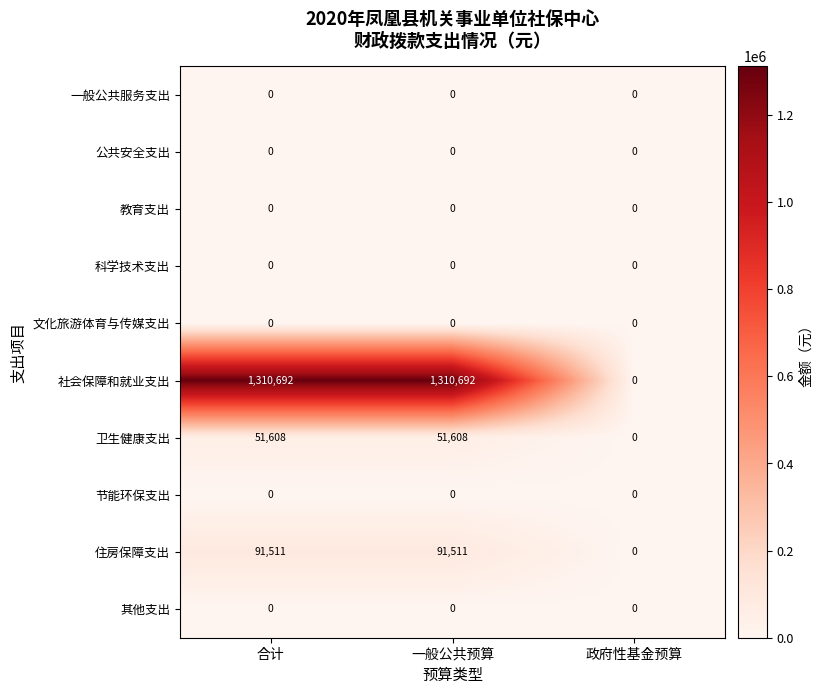

Which series has the widest spread of values?

社会保障和就业支出